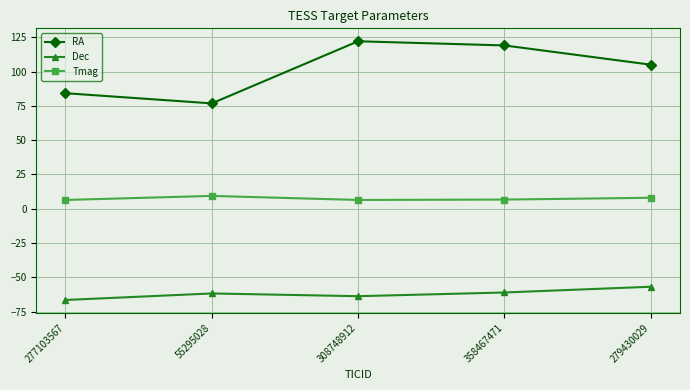

What is the spread (max minus min) of values at 55295028?

138.6